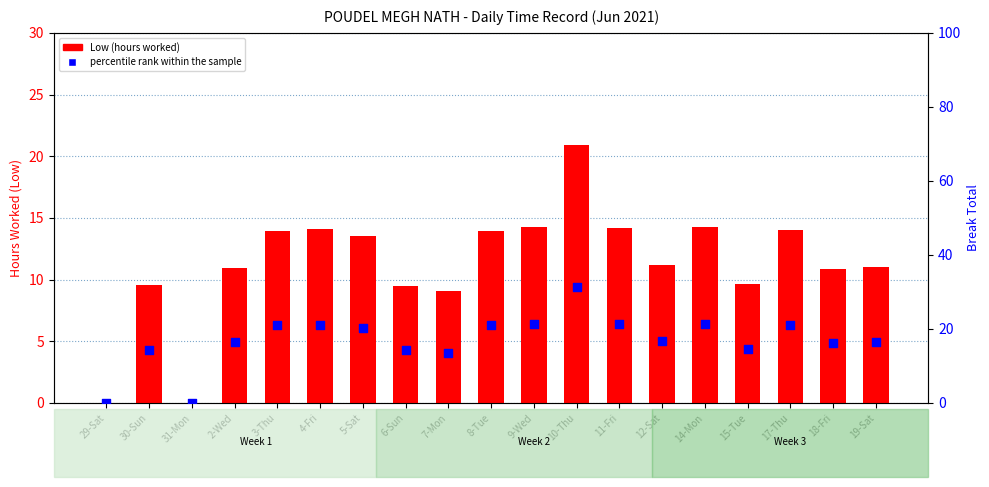

At how many categories does at least one series exceed 30?

1